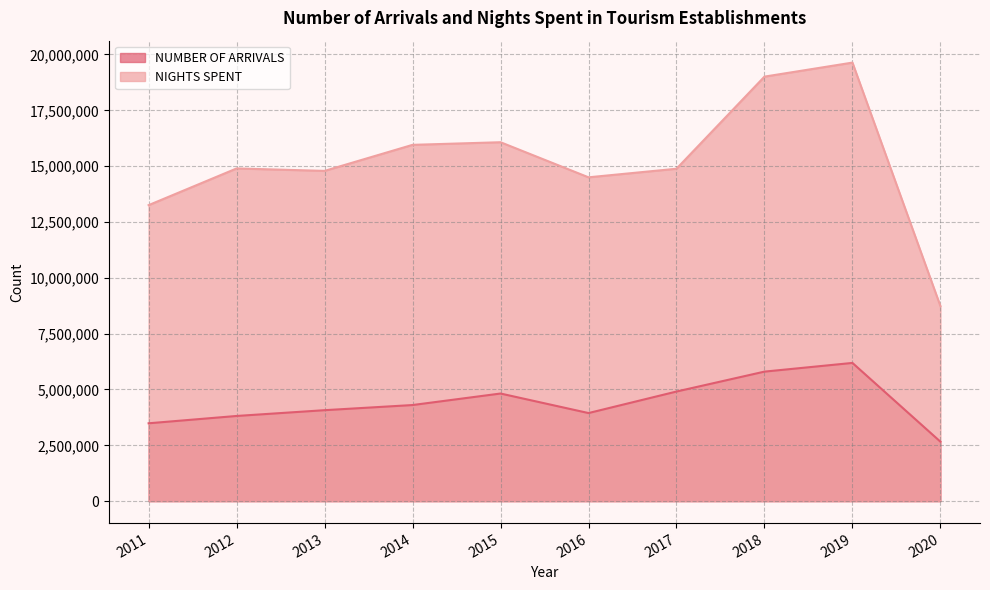

The value of NIGHTS SPENT at 2012 is 14896787. True or false?

True